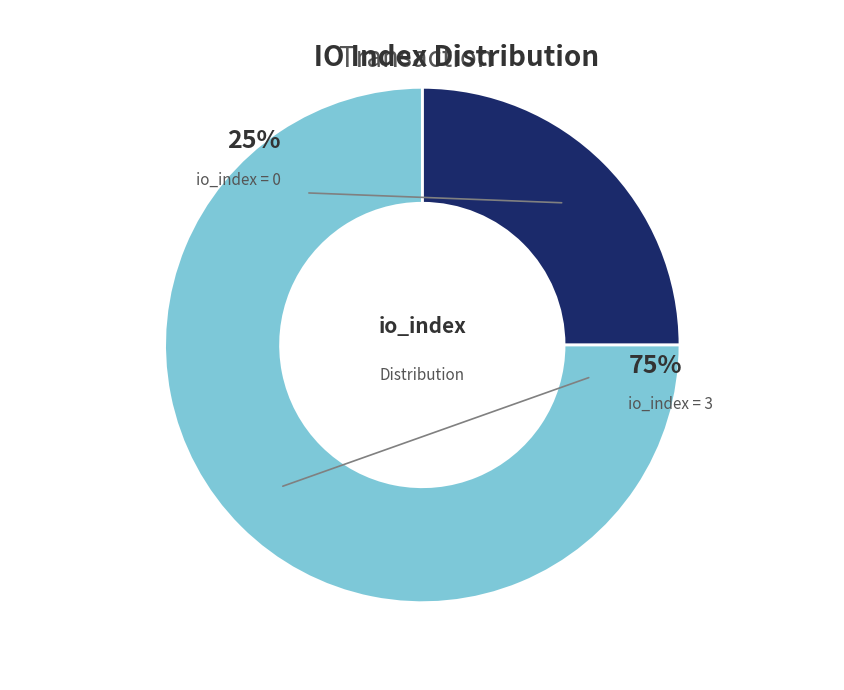

What is the largest slice in the pie chart?

io_index=3 (direction=+1)